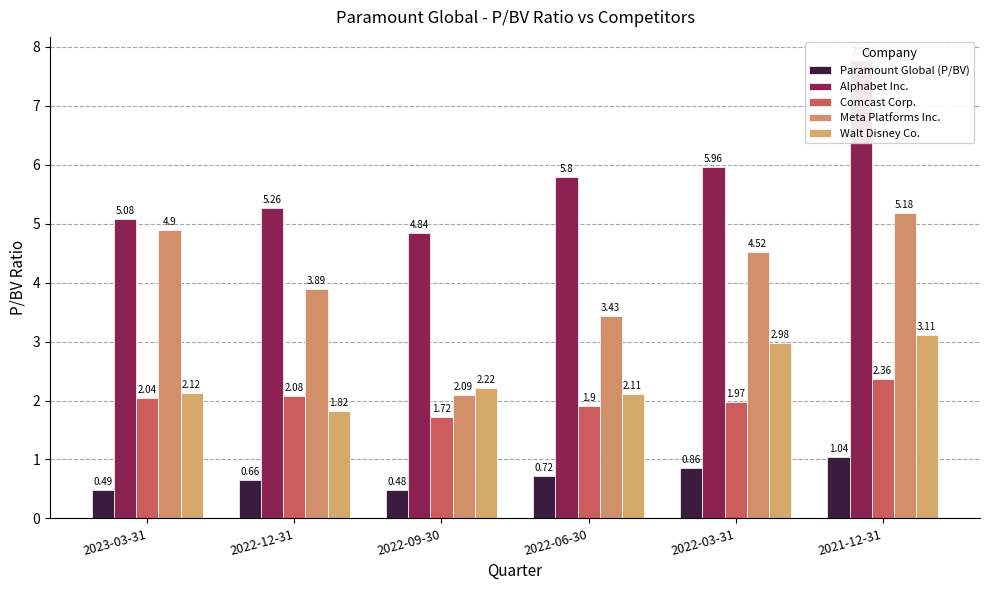

What is the difference between the maximum and minimum values in the Comcast Corp. series?

0.6